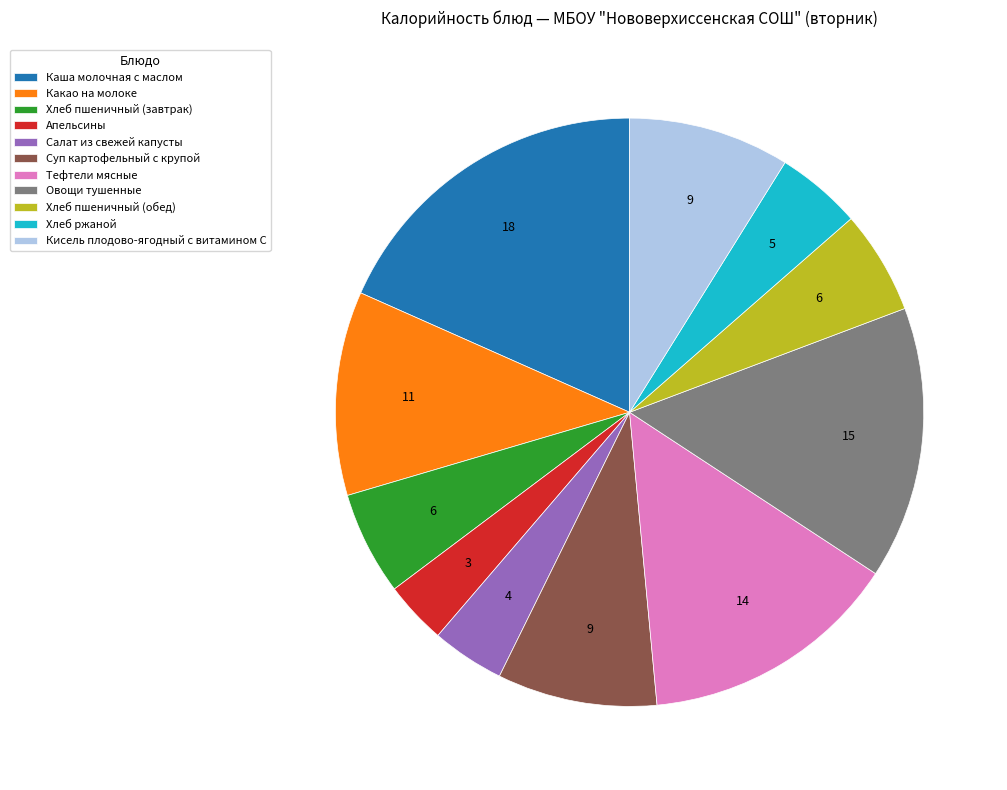

What is the smallest slice in the pie chart?

Апельсины